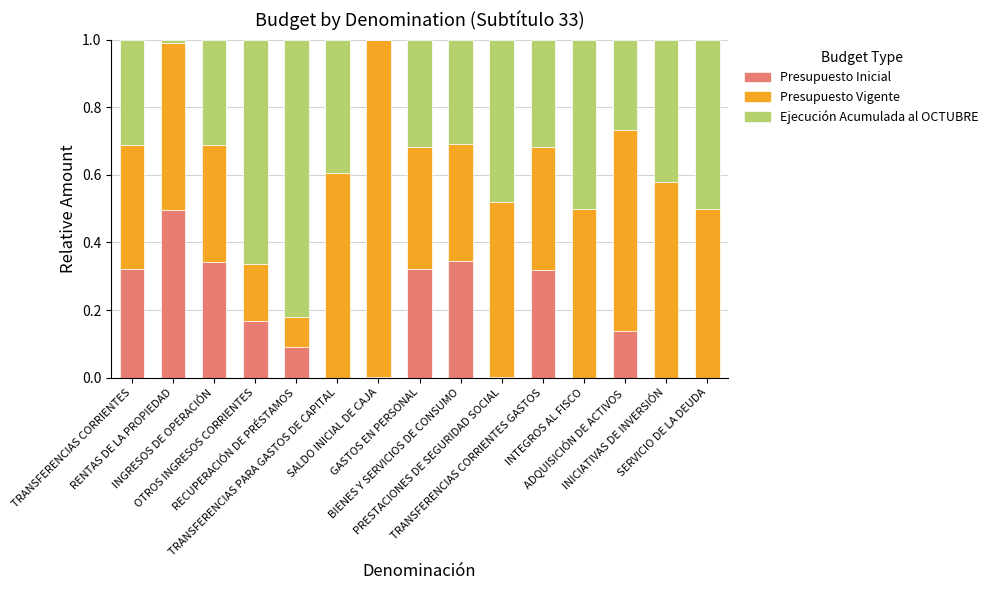

What are all the series names shown in the legend?

Presupuesto Inicial, Presupuesto Vigente, Ejecución Acumulada al OCTUBRE